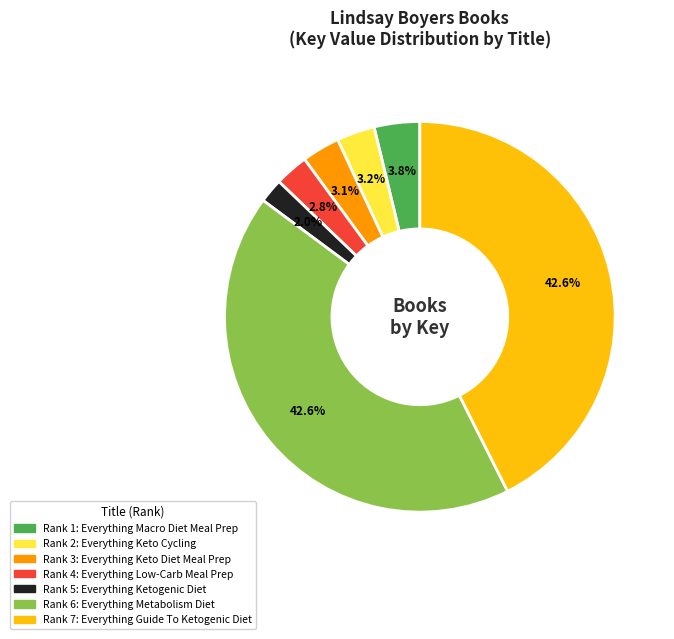

Count the number of slices in the pie.

7